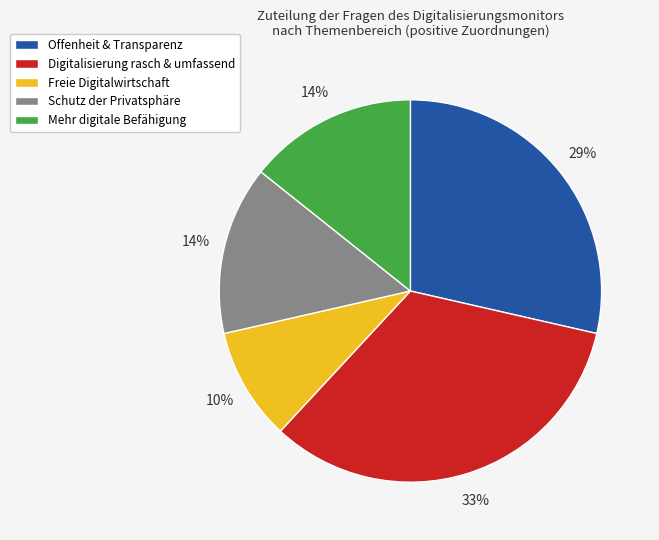

Which slice is the largest?

Digitalisierung rasch & umfassend